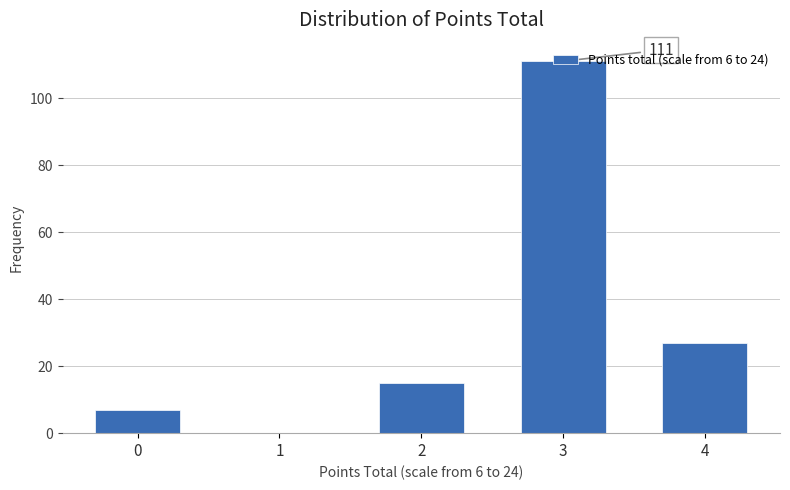

What is the change in value from 0 to 3?

+104